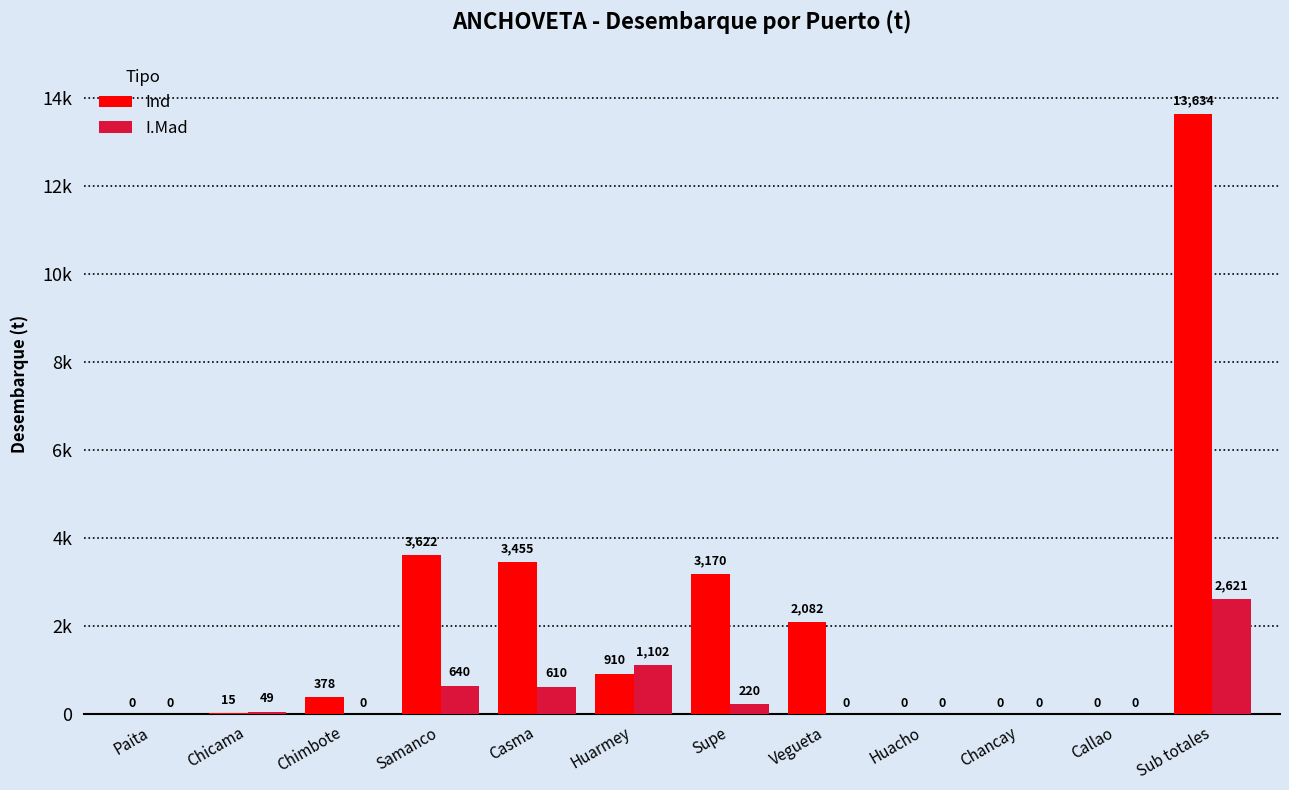

What position from the left is Callao?

11